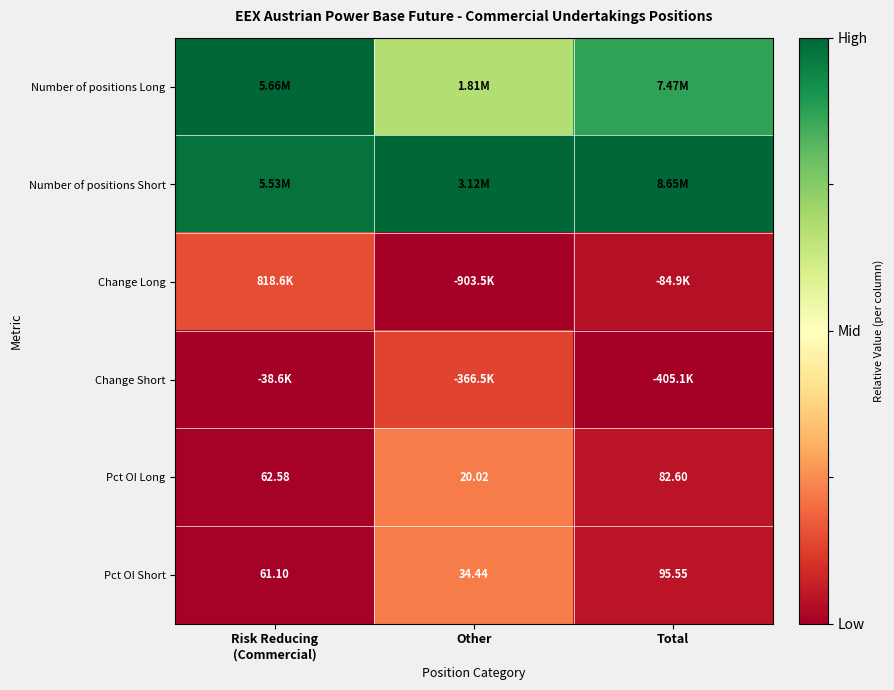

Is the value of Pct OI Short at Other greater than the value of Pct OI Long at Other?

Yes